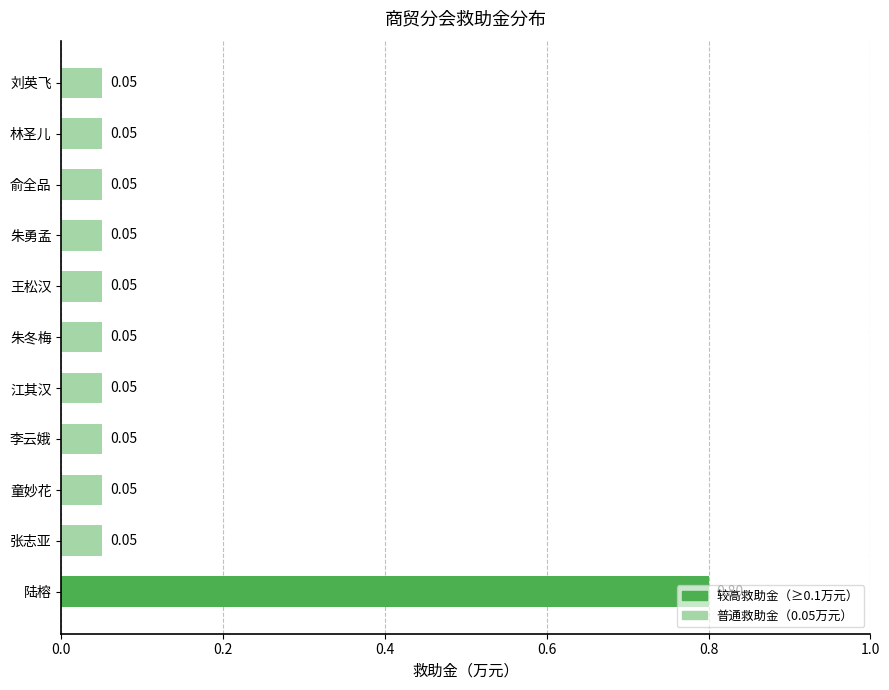

What is the sum of all values?

1.3